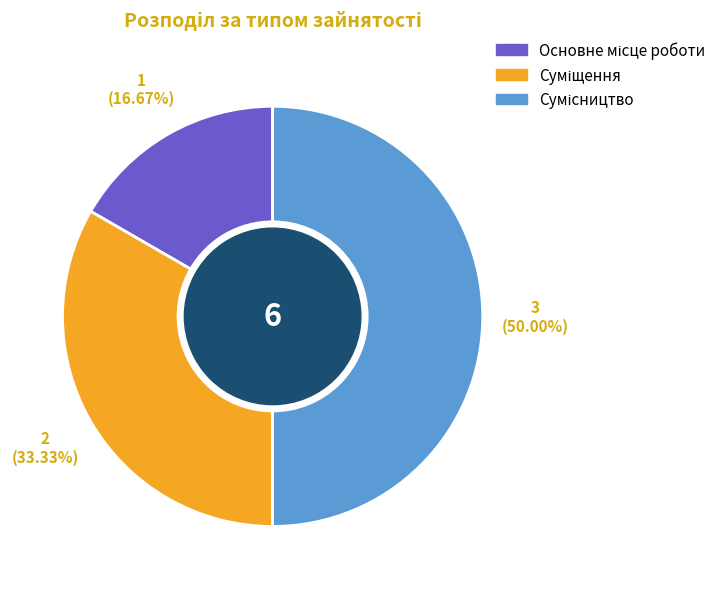

Which slice is the smallest?

Основне місце роботи